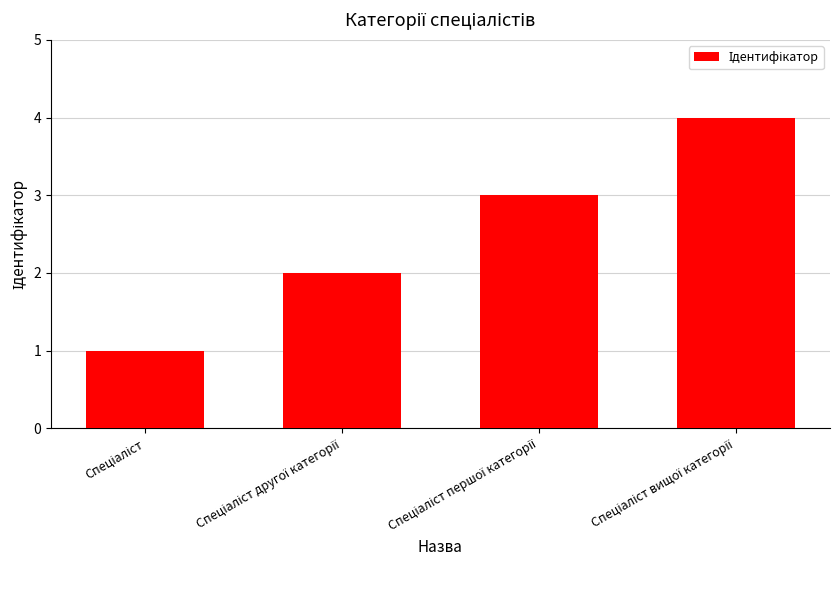

Does the chart contain stacked bars?

No